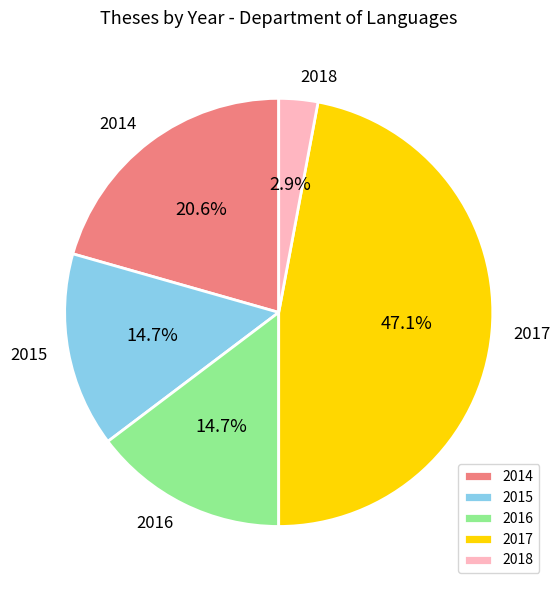

How many slices are in this pie chart?

5